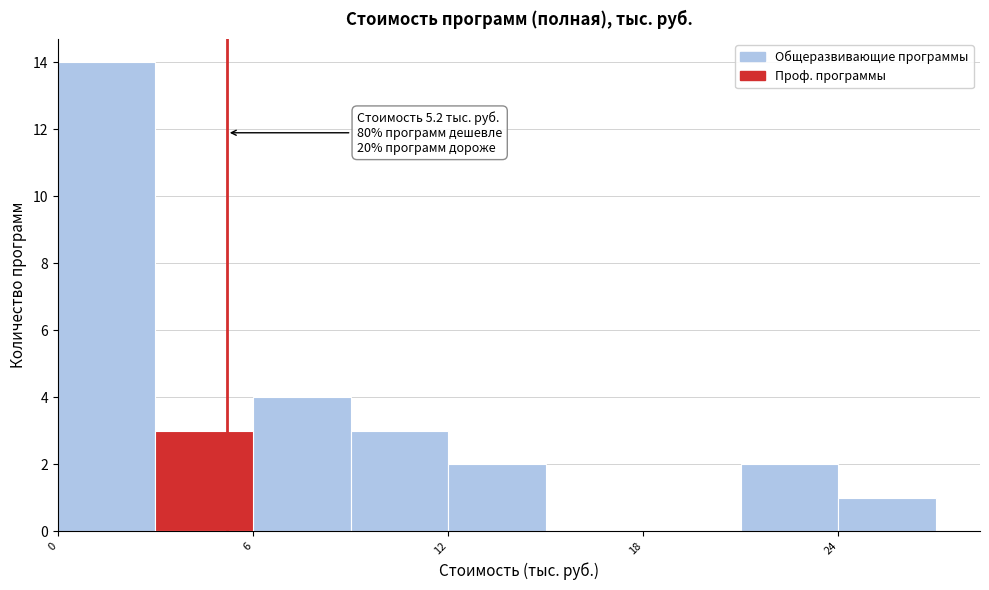

Read against the x-axis, roughly where is the centre of the tallest bar?

2